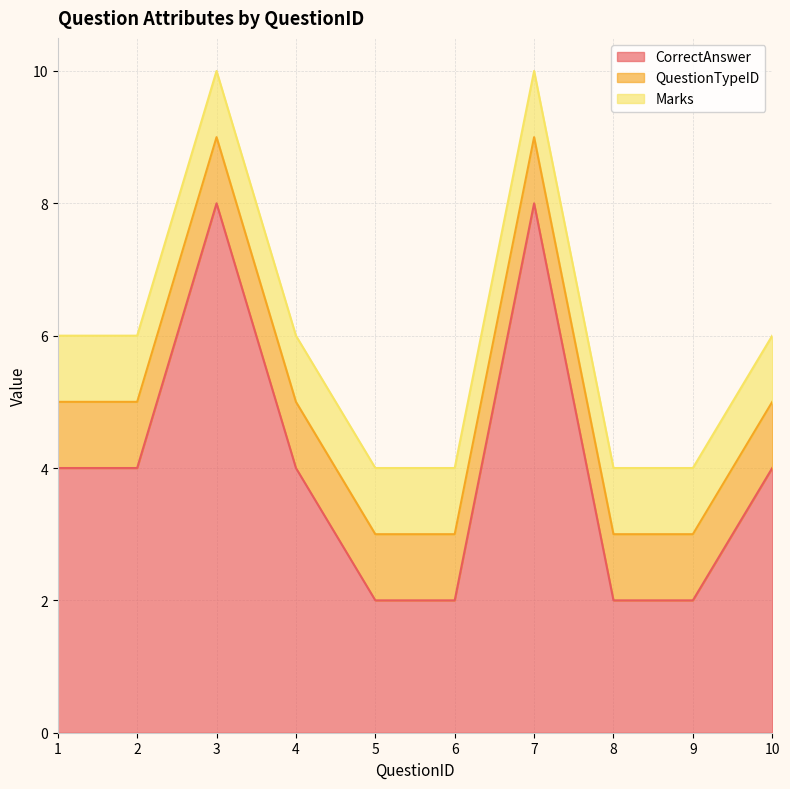

Reading right to left, list all the values displayed in this chart.

CorrectAnswer: 4	2	2	8	2	2	4	8	4	4
QuestionTypeID: 1	1	1	1	1	1	1	1	1	1
Marks: 1	1	1	1	1	1	1	1	1	1